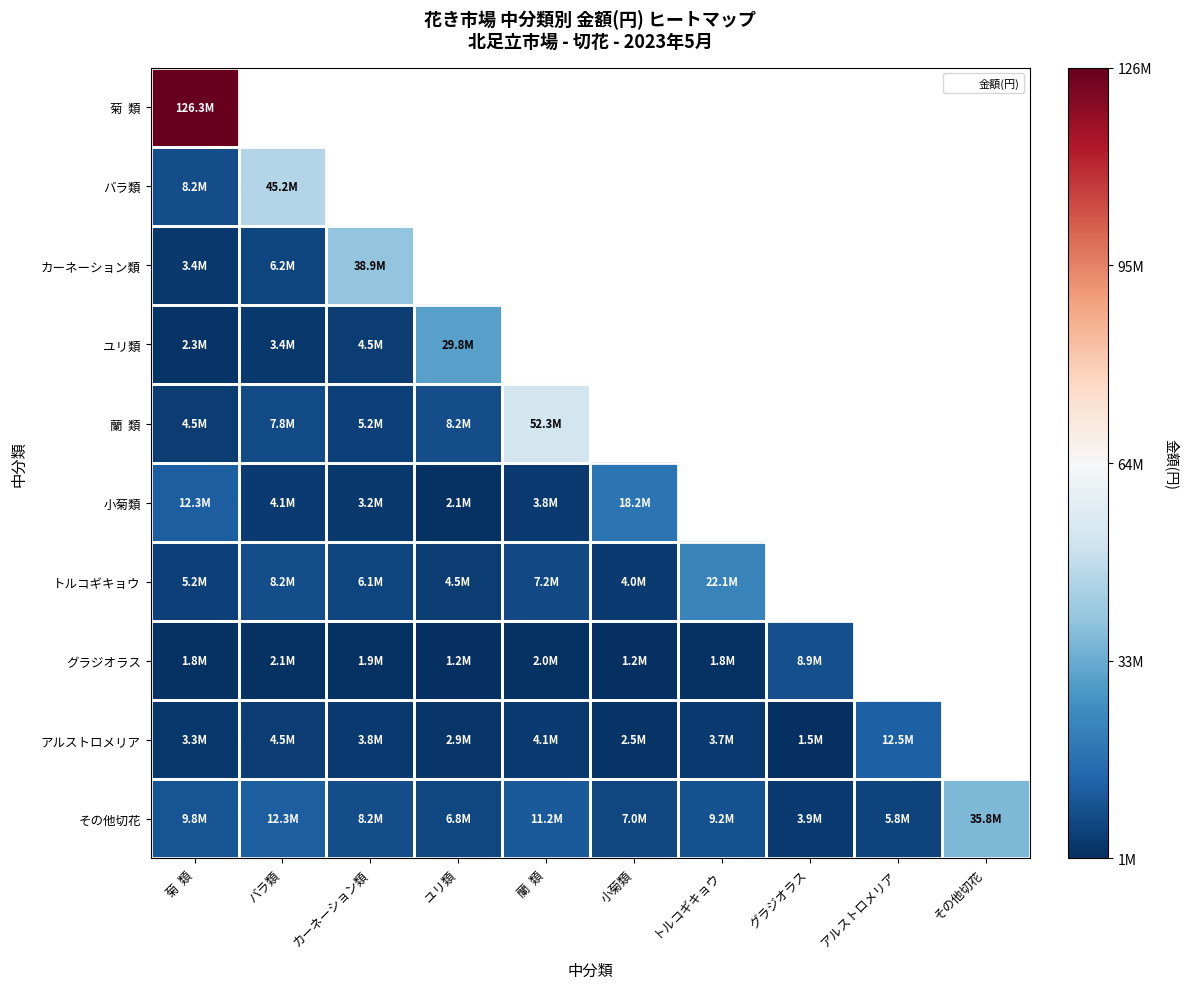

At グラジオラス, list the series in order from largest to smallest.

グラジオラス, その他切花, バラ類, 蘭 類, カーネーション類, 菊 類, トルコギキョウ, アルストロメリア, ユリ類, 小菊類